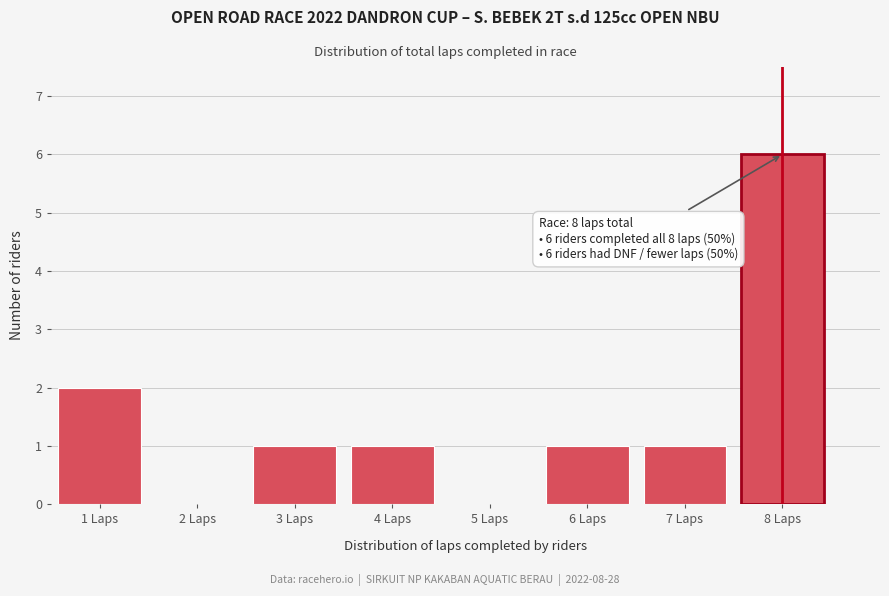

Which range on the x-axis has the tallest bar?

7.5 to 8.5